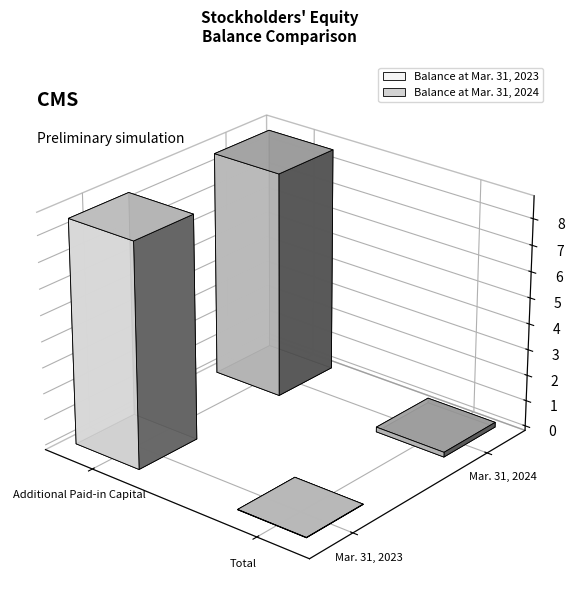

List the series in order of their overall mean, lowest first.

Balance at Mar. 31, 2023, Balance at Mar. 31, 2024